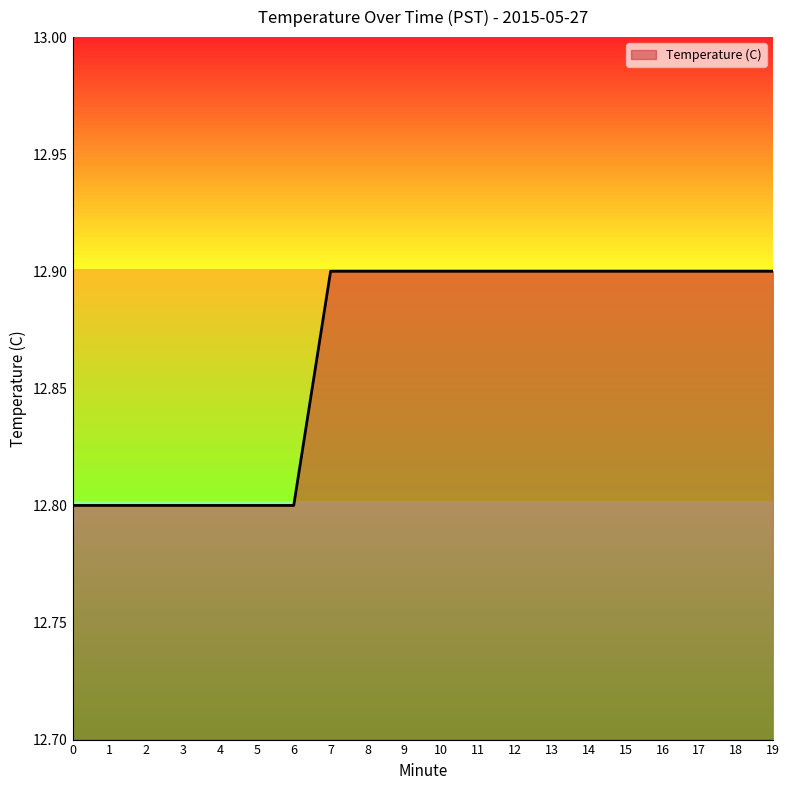

What is the minimum value shown in the chart?

12.8